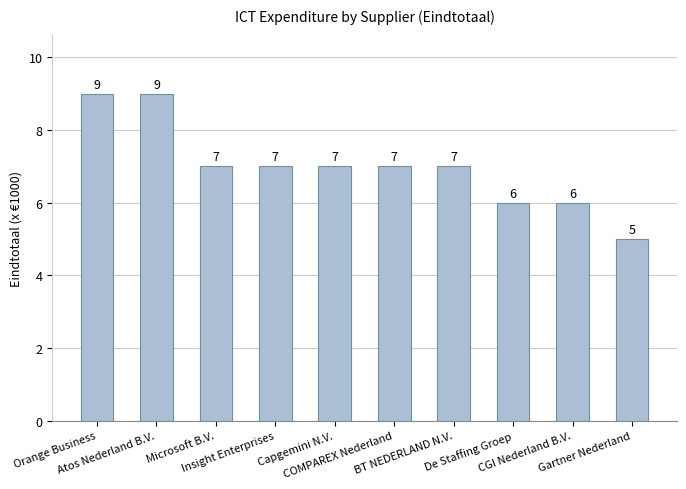

At which category does the chart reach its minimum across all series?

Gartner Nederland